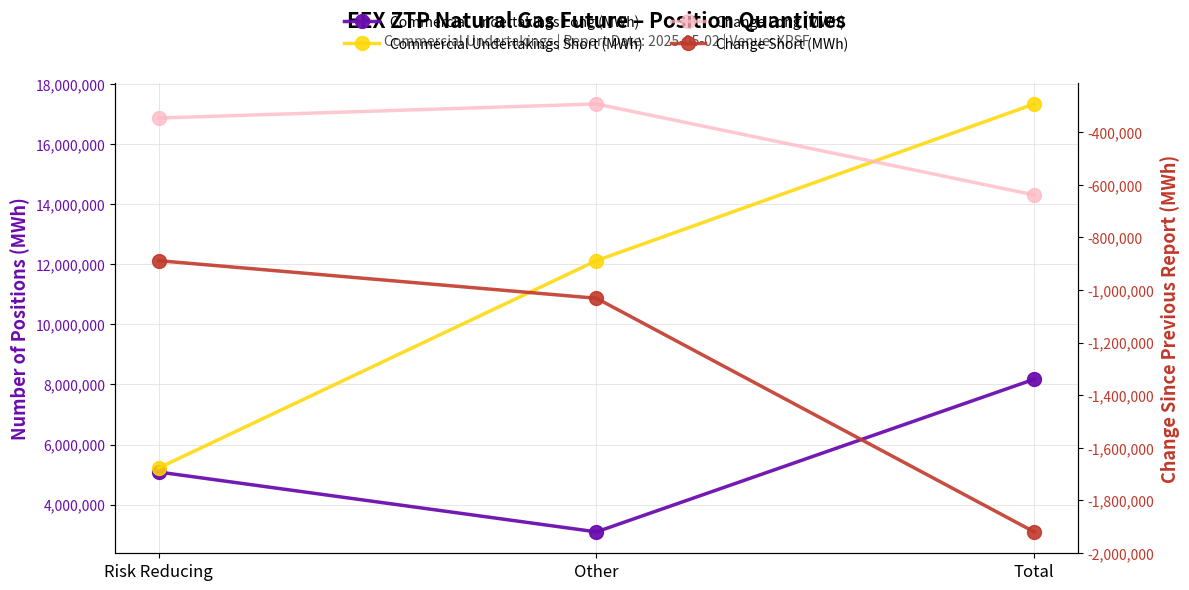

How many data points in Change Long (MWh) are above -345936?

1